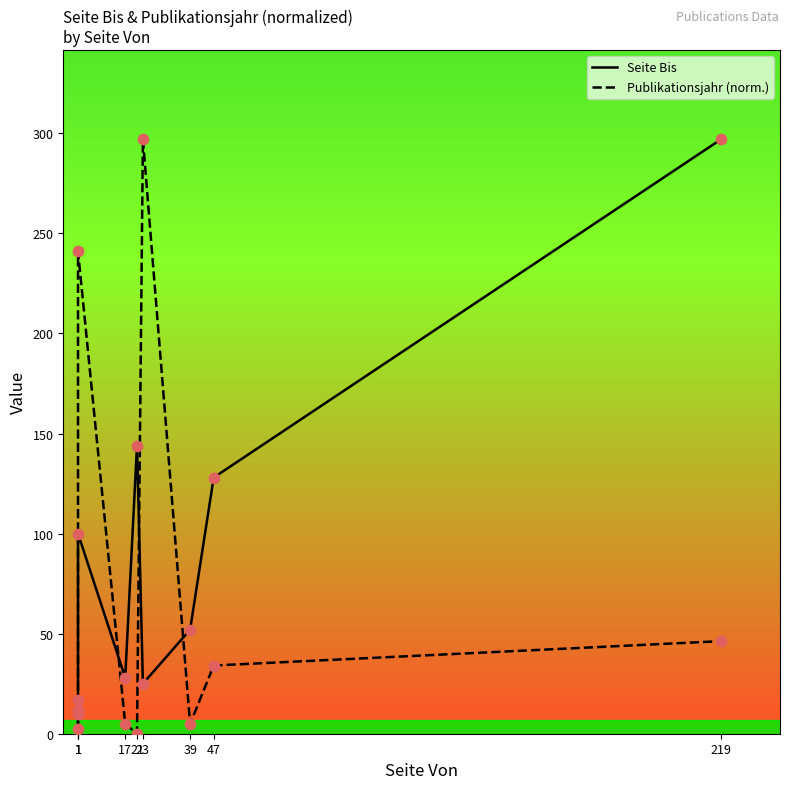

At how many categories does at least one series exceed 1?

9